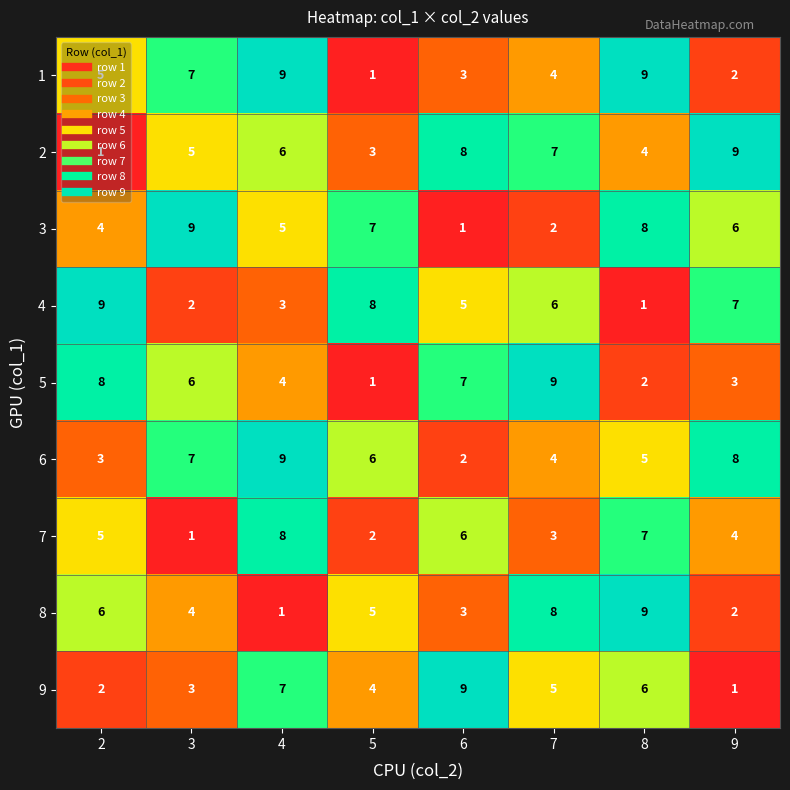

At which label does 1 reach its minimum?

5